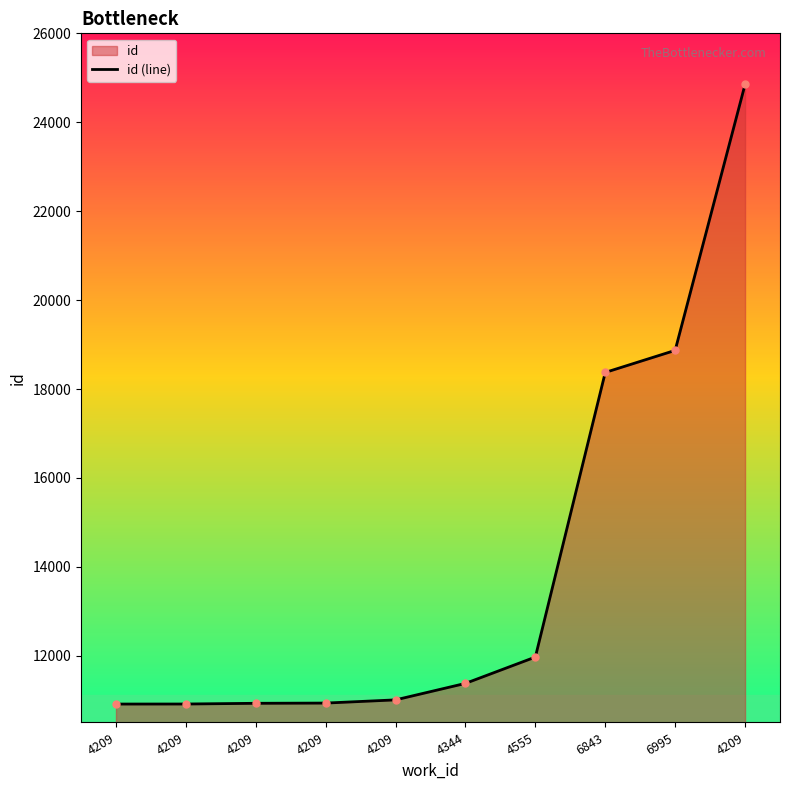

What is the label of the 4th point from the right?

4555